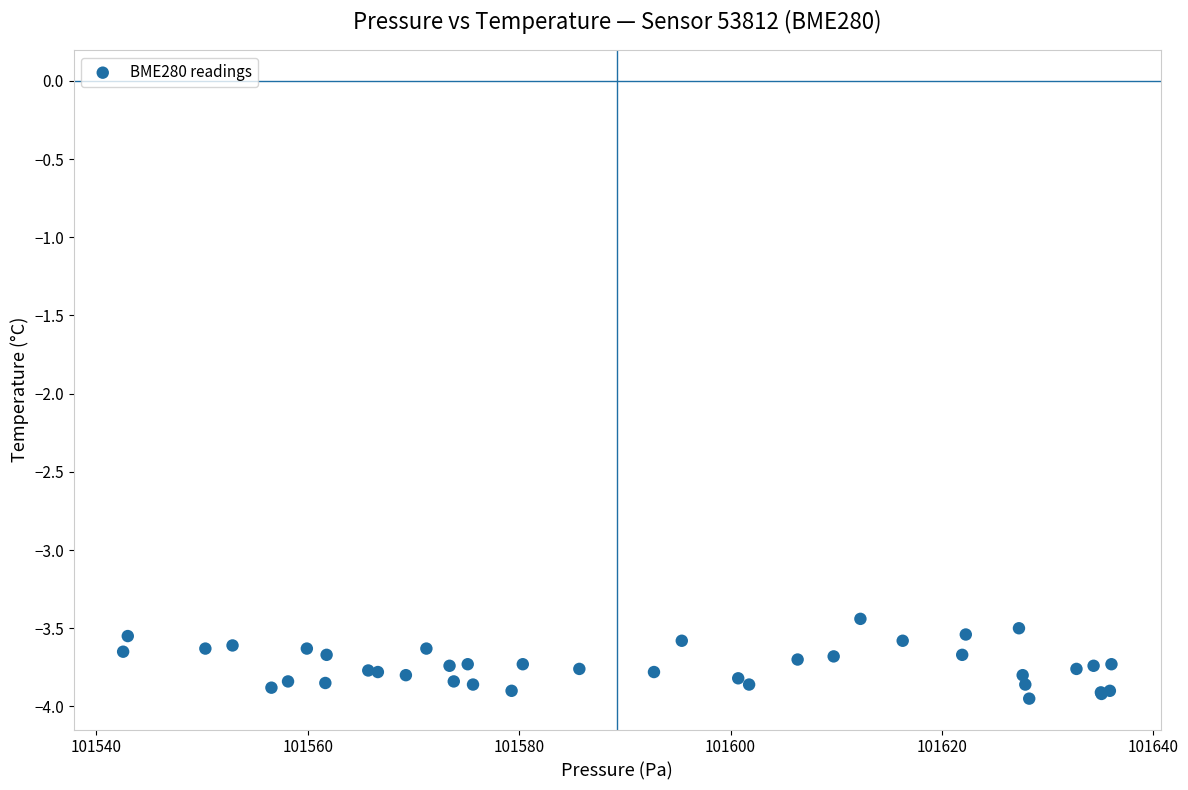

What Y value in the scatter plot is closest to -3?

-3.4